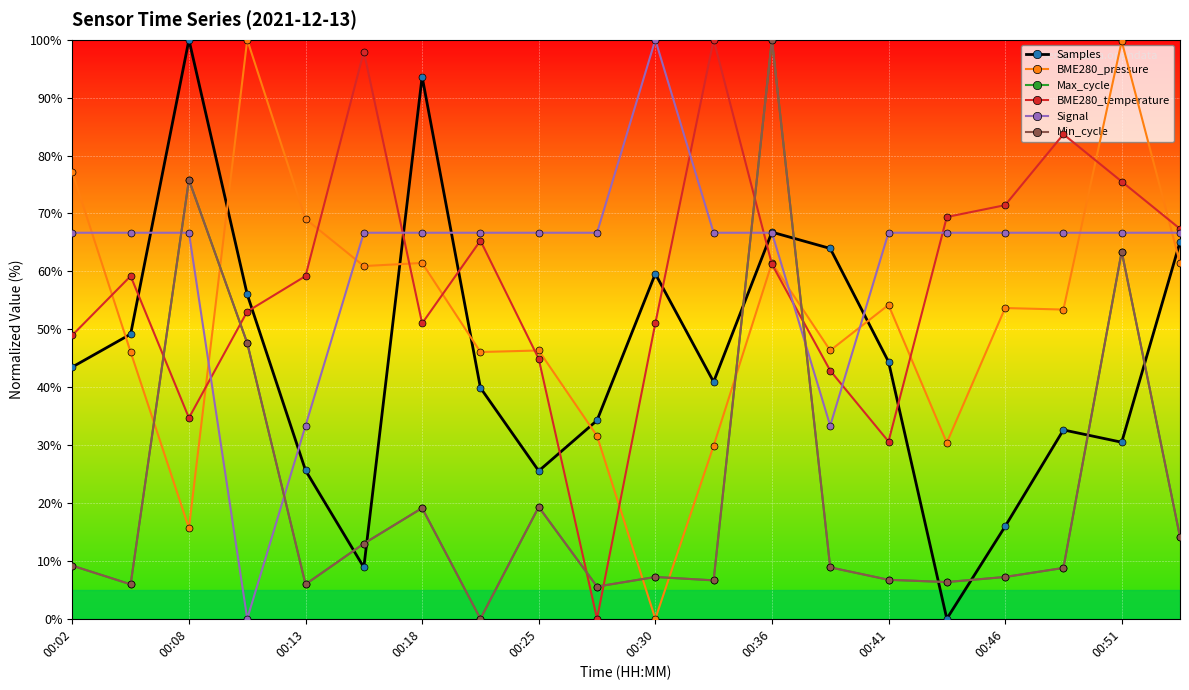

Does the chart have visible grid lines?

Yes